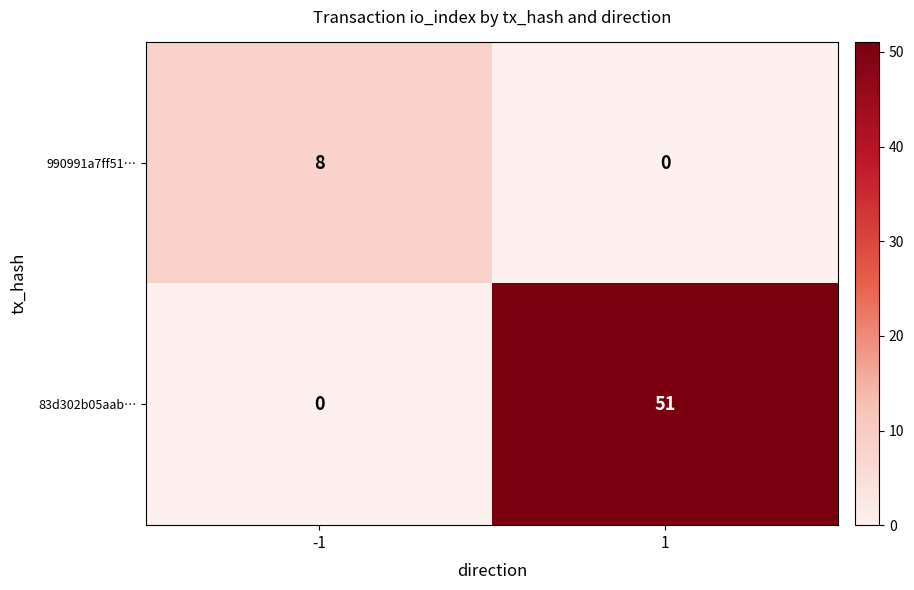

The value of 83d302b05aab… at 1 is 51. True or false?

True